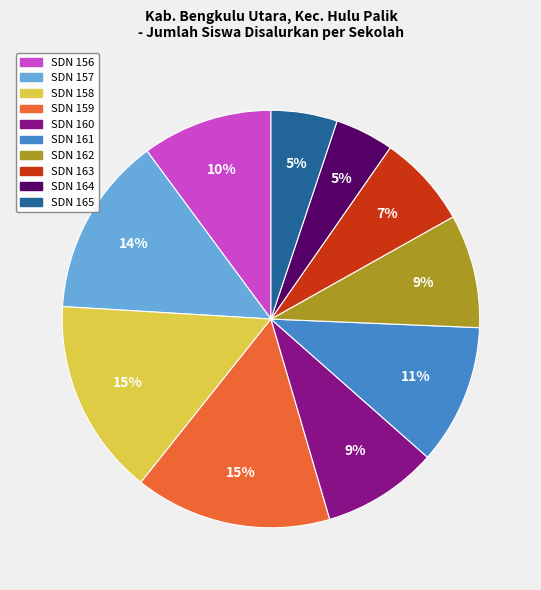

Is there any slice that represents more than half of the pie?

No